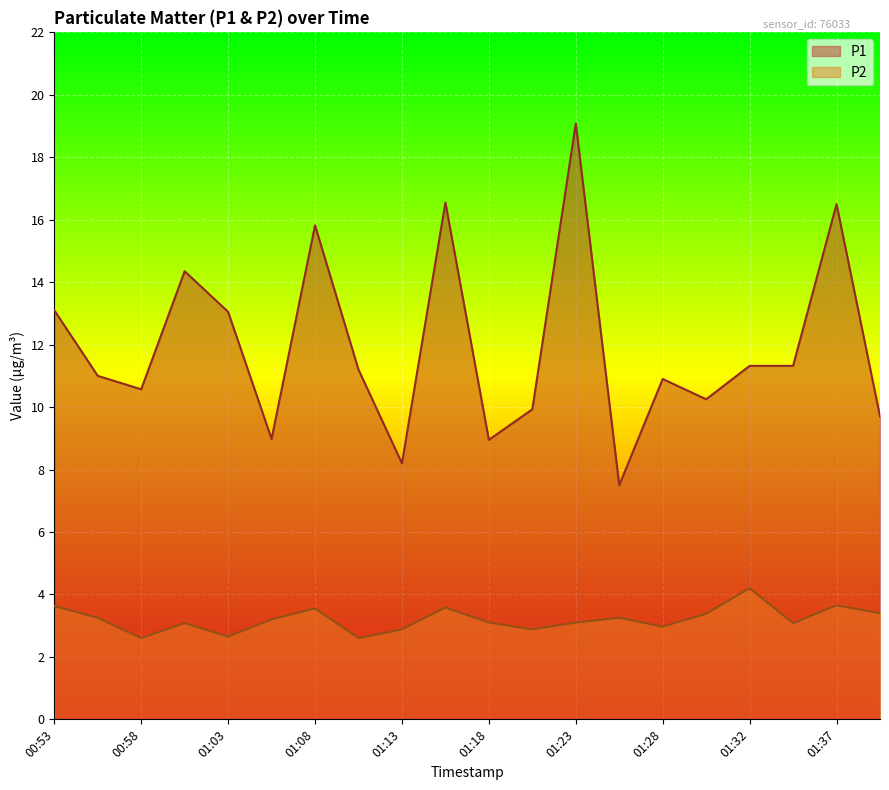

The value of P2 at 01:28 is 3.0. True or false?

True